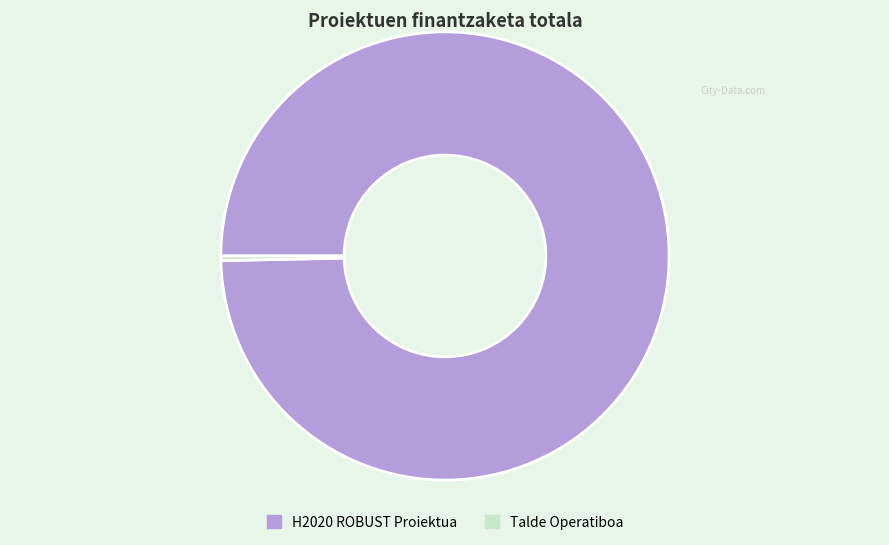

Rank the categories by value from highest to lowest.

H2020 ROBUST Proiektua, Talde Operatiboa